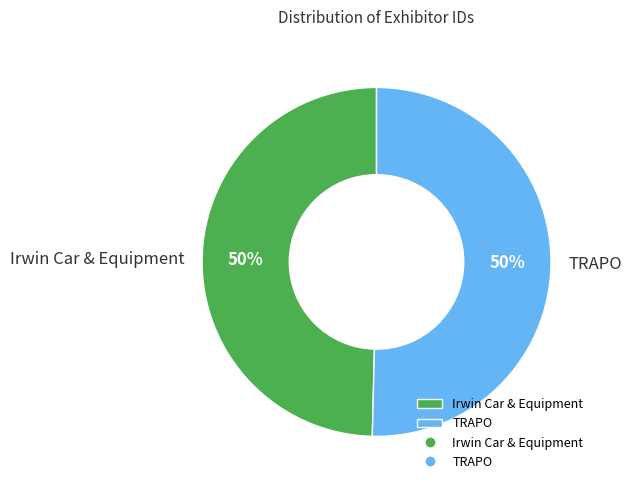

Is it true that Irwin Car & Equipment is 58% of the pie?

False